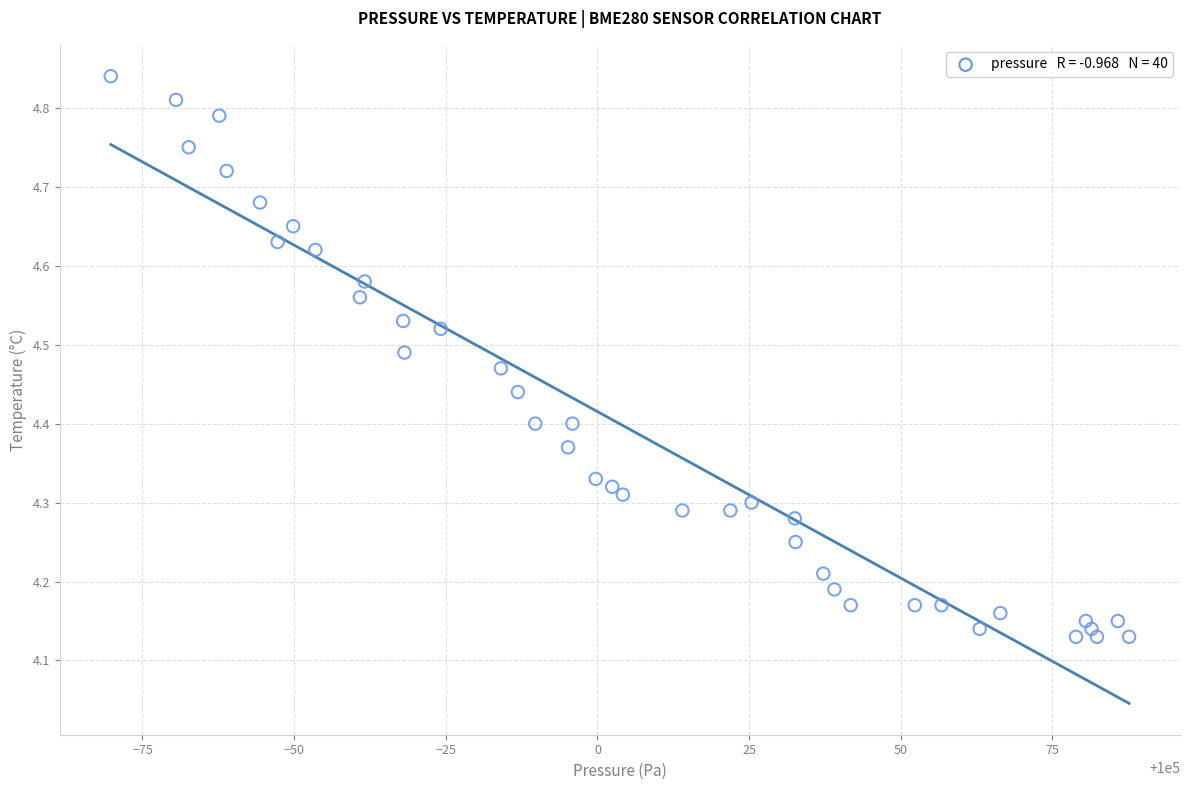

What is the range of Y values (max minus min)?

0.7